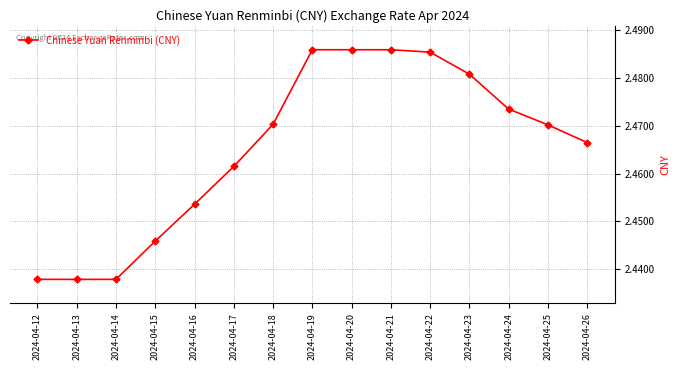

Which has a higher value, 2024-04-15 or 2024-04-12?

2024-04-15